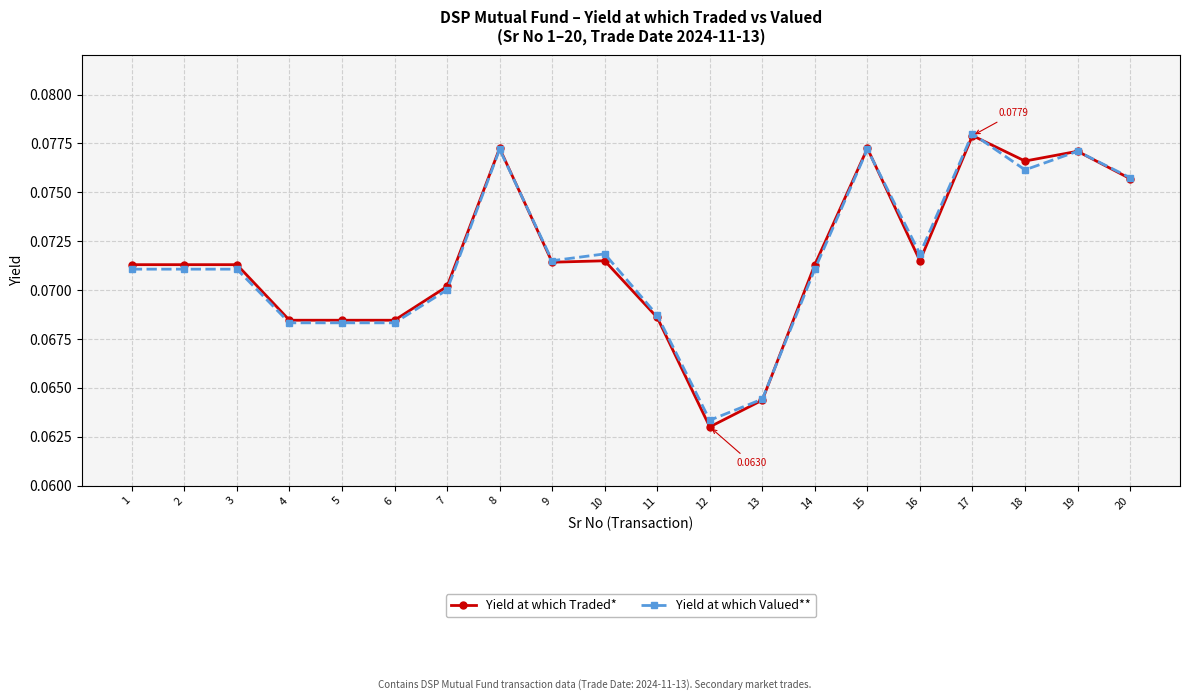

How many lines are shown in the chart?

2